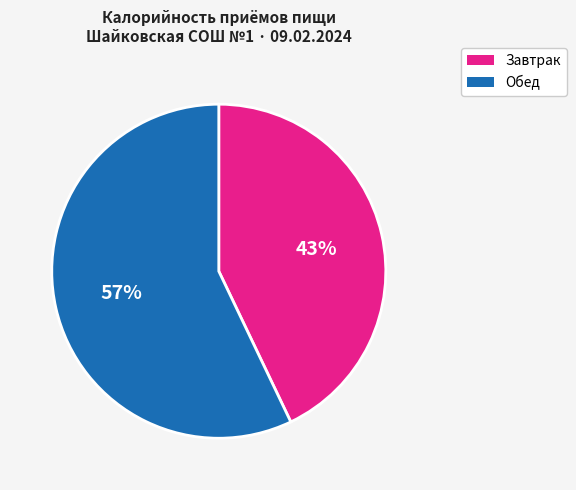

To the nearest percent, what portion does Обед represent?

57%